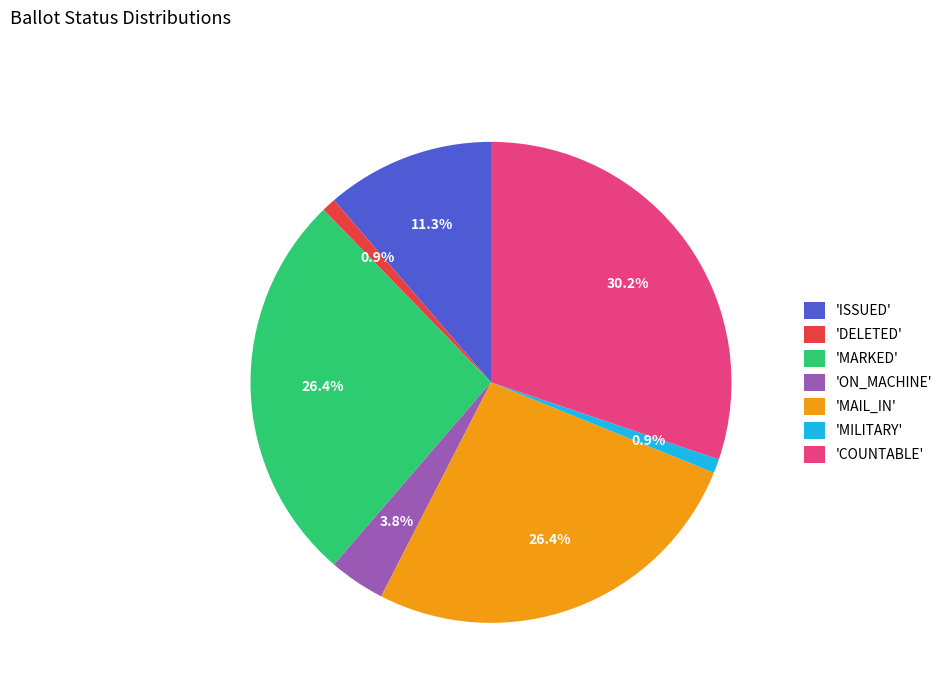

Is the sum of 'MILITARY' and 'COUNTABLE' greater than half?

No